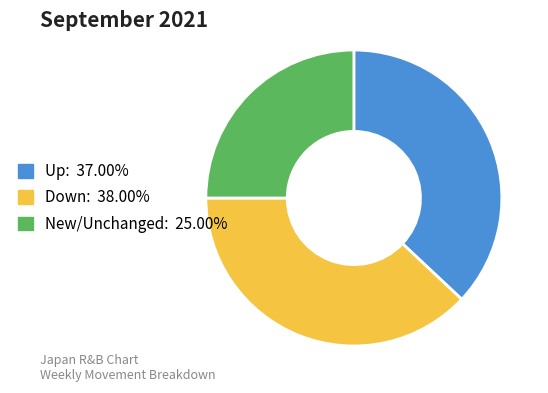

Is there any slice that represents more than half of the pie?

No